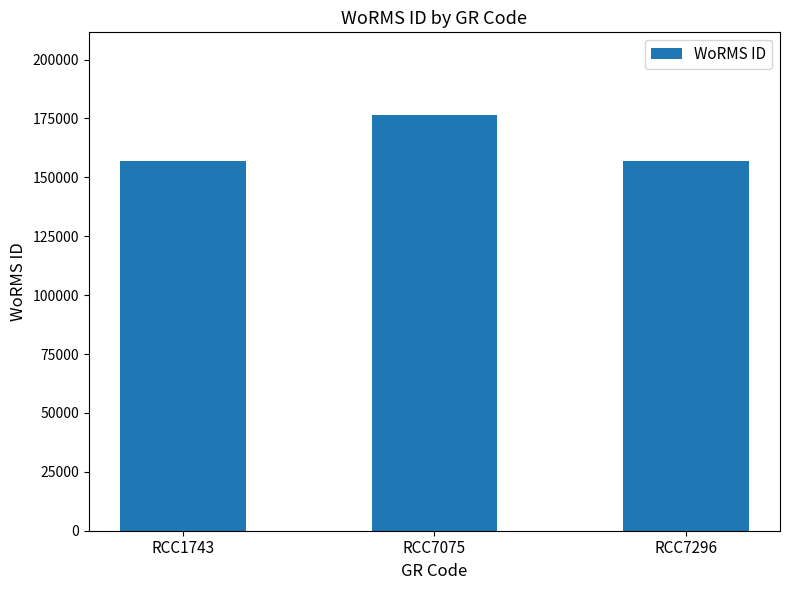

Reading left to right, extract all data points from this chart.

RCC1743=157059	RCC7075=176294	RCC7296=157059